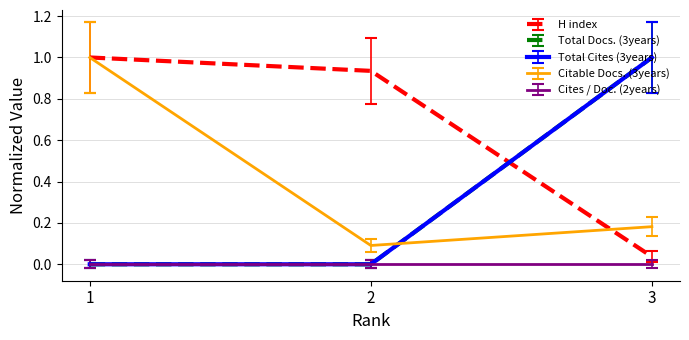

The Total Docs. (3years) series shows 0.0 at 2. True or false?

True